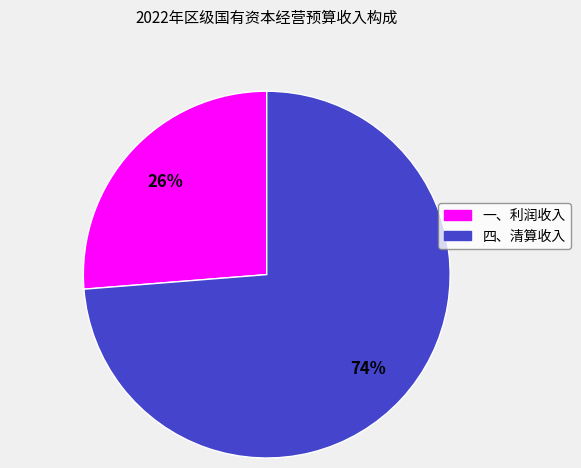

Count the number of slices in the pie.

2